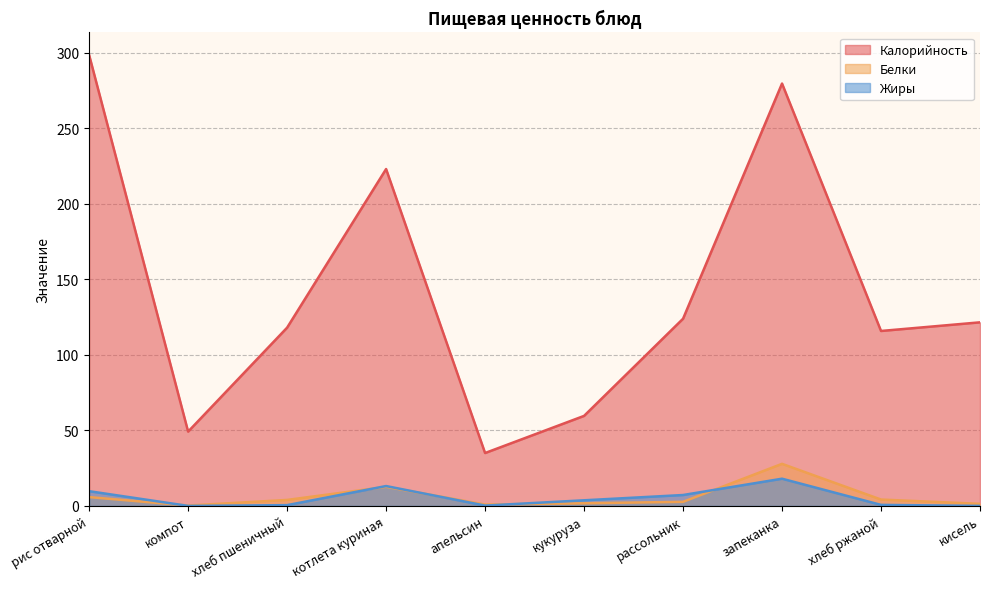

True or false: Жиры and Калорийность intersect in this chart.

False